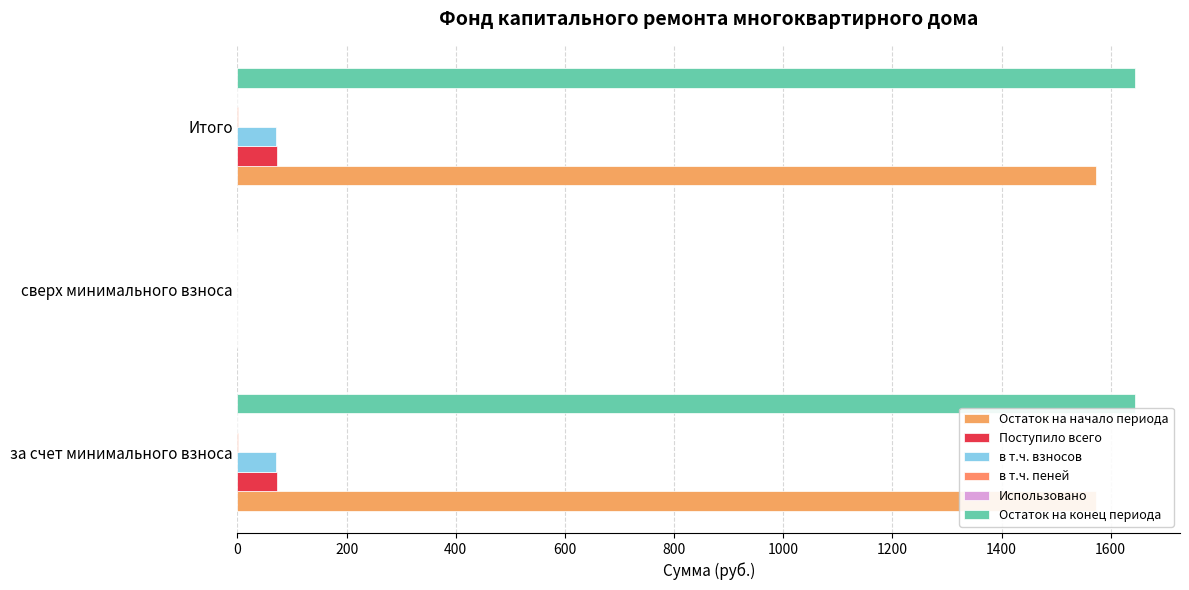

Which series has the largest total across all categories?

Остаток на конец периода